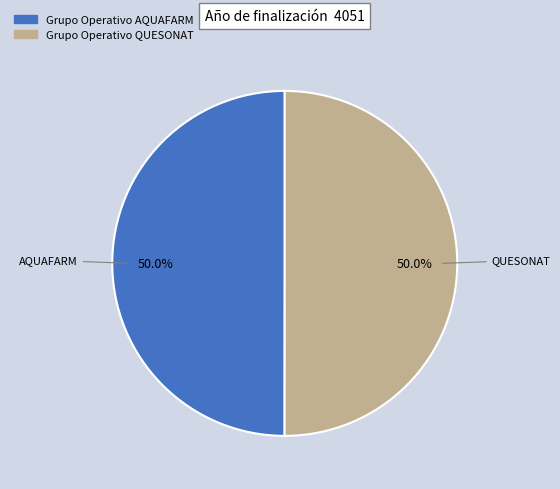

Do Grupo Operativo AQUAFARM and Grupo Operativo QUESONAT together represent more than half of the pie?

Yes